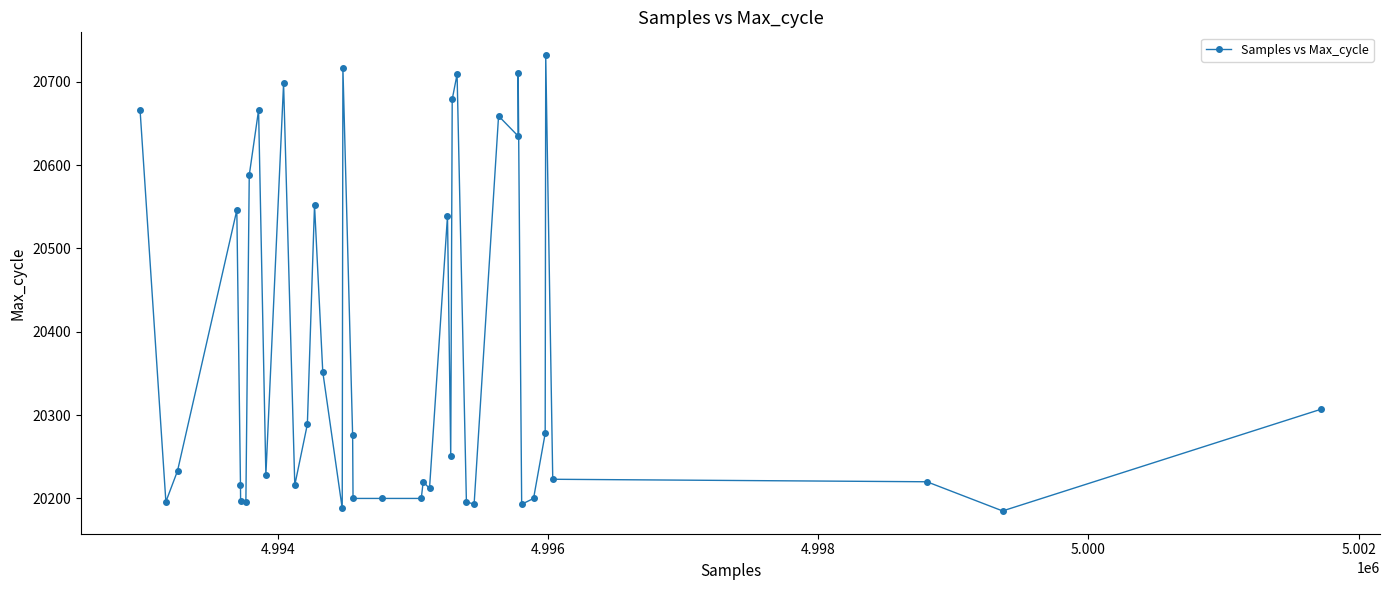

True or false: the data has more than 1 interior local peaks.

True